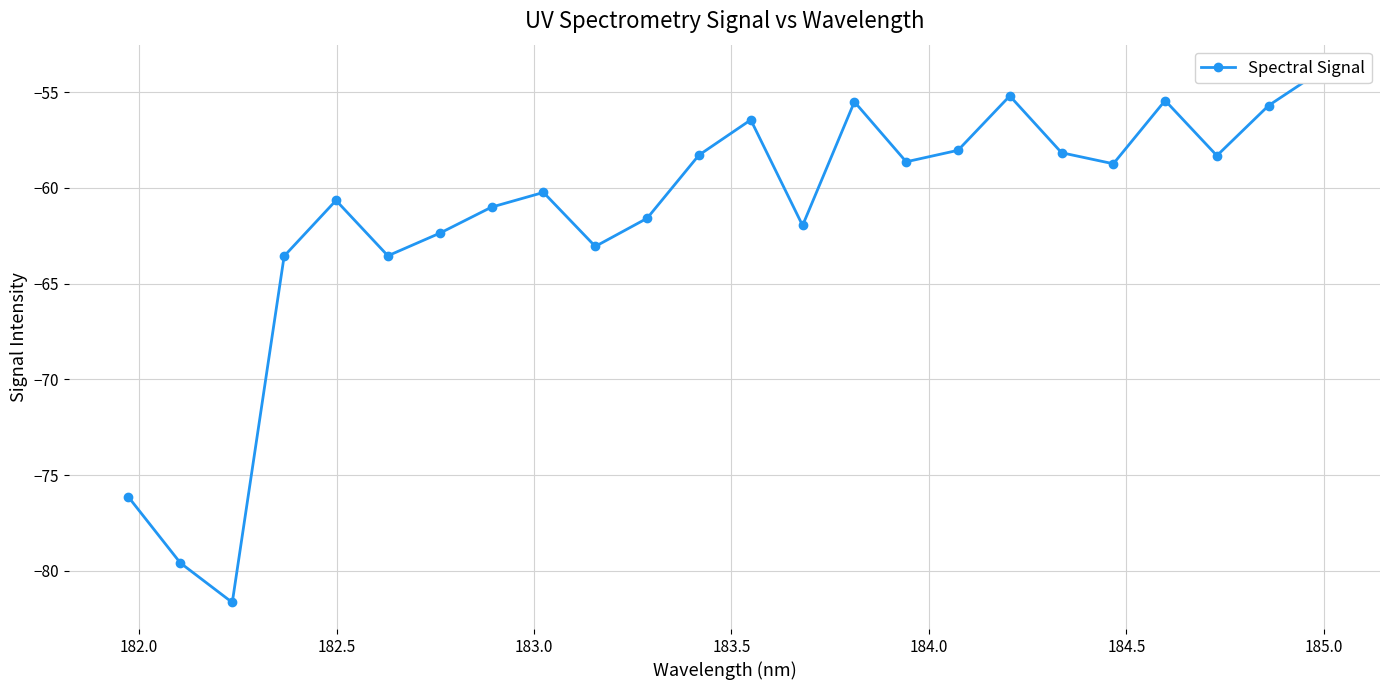

What is the difference between the second highest and second lowest values?

24.4